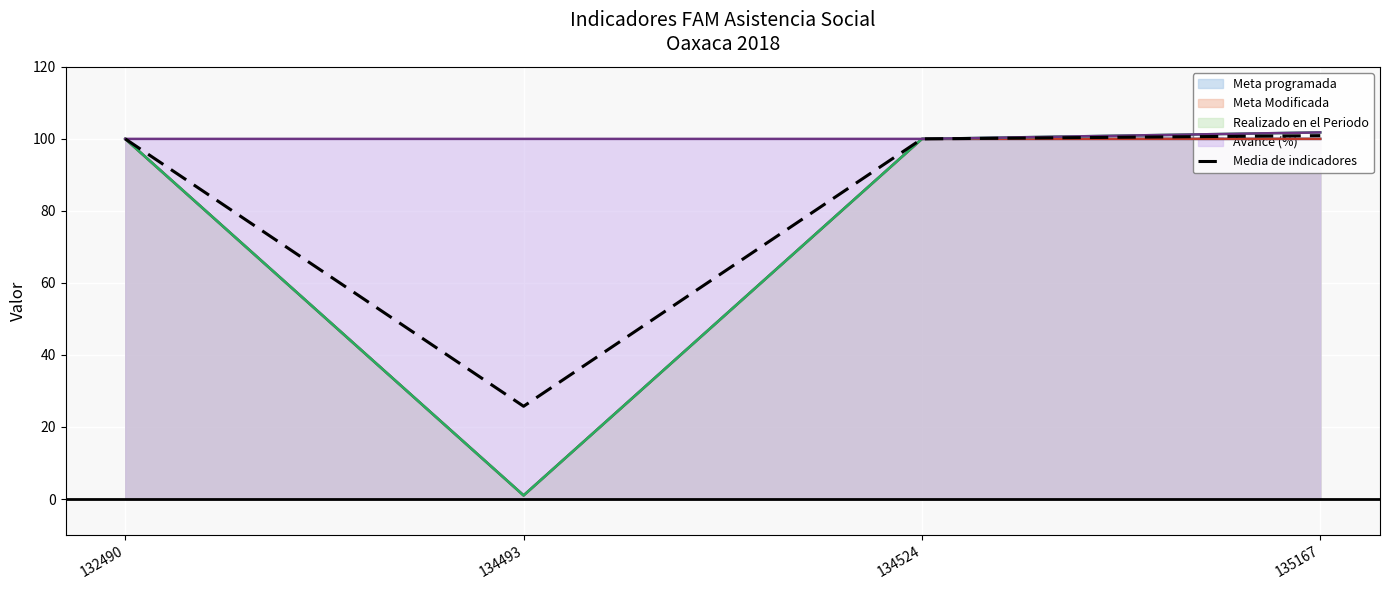

List the labels in order of value, largest first.

135167, 132490, 134524, 134493